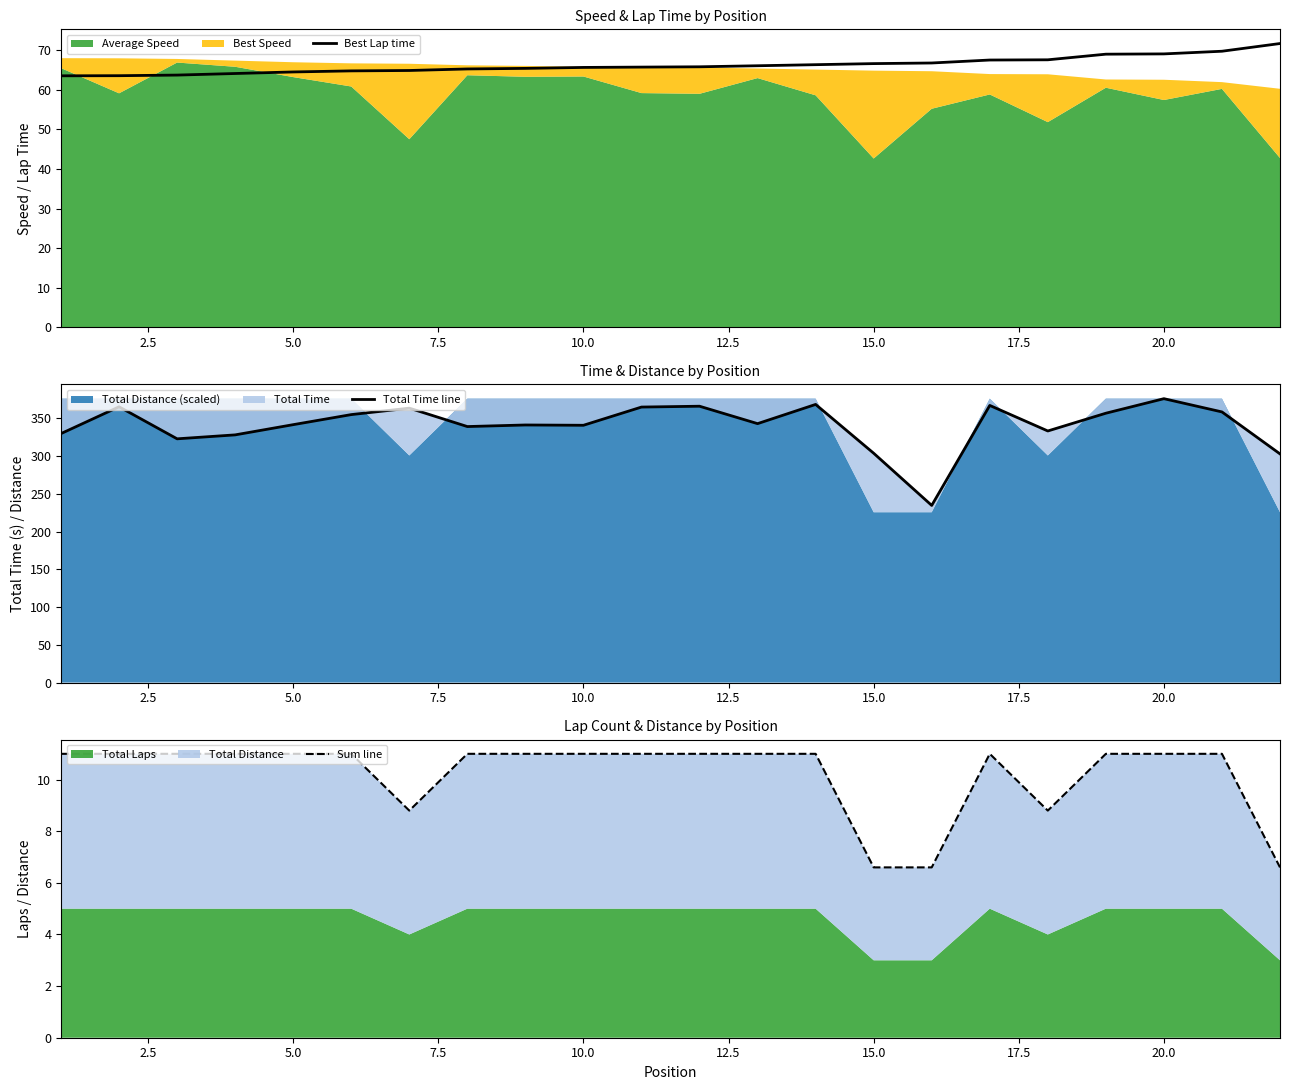

Reading right to left, transcribe all the data shown in this chart.

Best Lap time: 71.7	69.7	69.1	69.0	67.6	67.5	66.8	66.6	66.3	66.1	65.8	65.7	65.7	65.4	65.3	64.9	64.8	64.5	64.1	63.7	63.6	63.5
Total Time line: 303.0	358.6	376.1	356.9	333.3	367.2	234.7	303.8	368.5	343.1	366.1	365.0	340.9	341.3	339.2	363.6	355.0	341.7	328.2	322.9	365.4	329.9
Sum line: 6.6	11.0	11.0	11.0	8.8	11.0	6.6	6.6	11.0	11.0	11.0	11.0	11.0	11.0	11.0	8.8	11.0	11.0	11.0	11.0	11.0	11.0